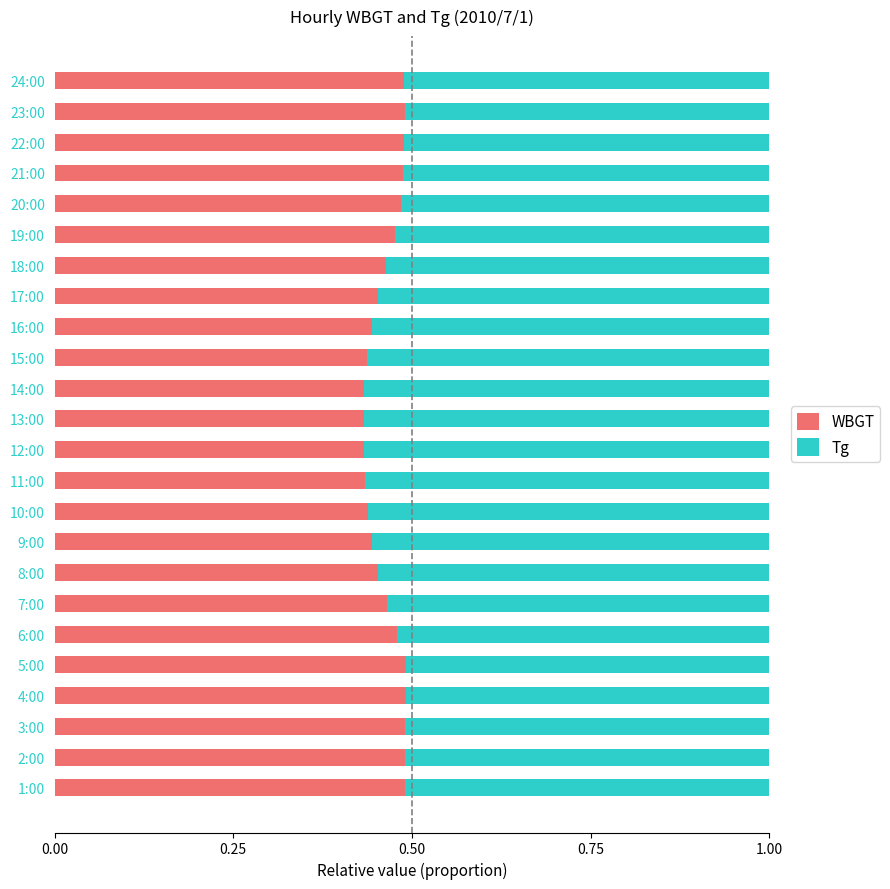

What is the total value across all series at 21:00?

1.0